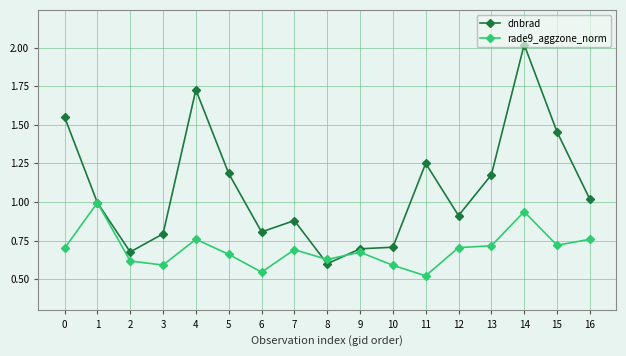

Which series has the largest range (max minus min)?

dnbrad